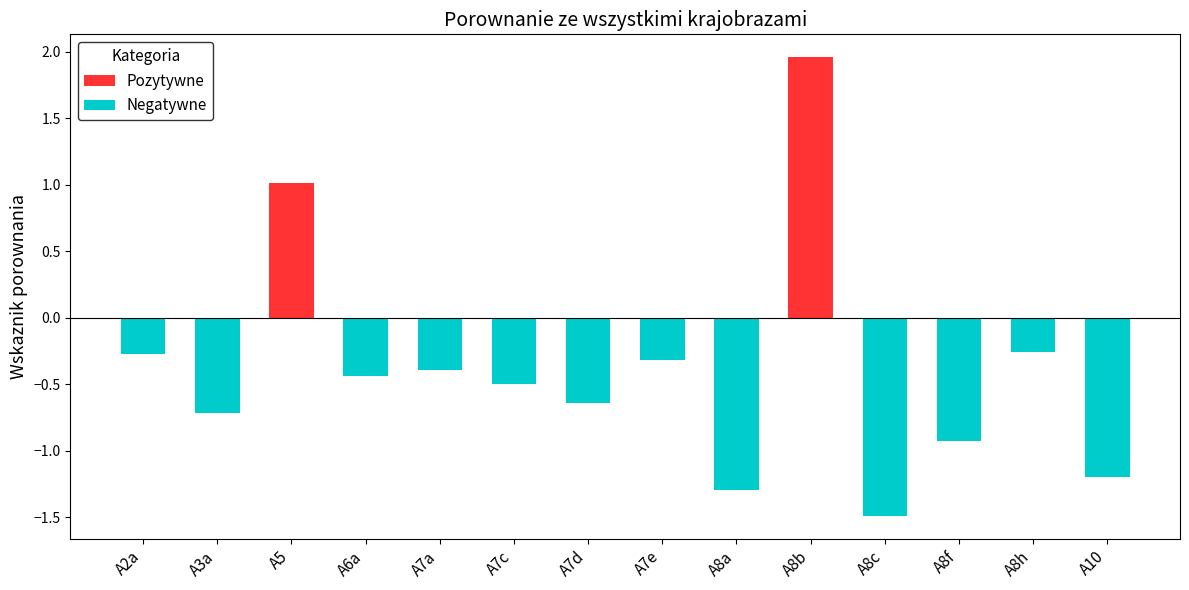

Which series has the widest spread of values?

Pozytywne